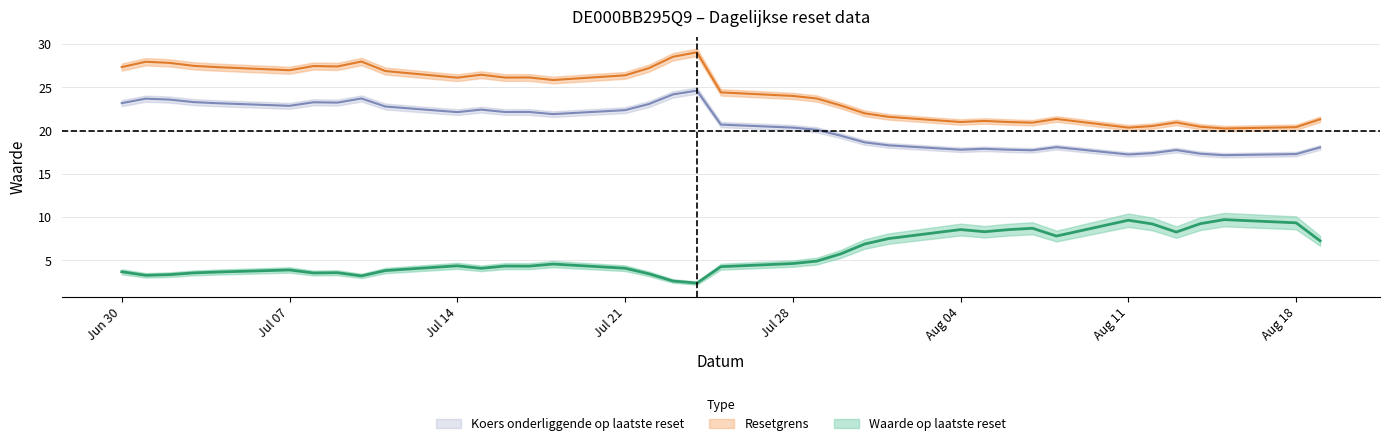

How many lines are shown in the chart?

3